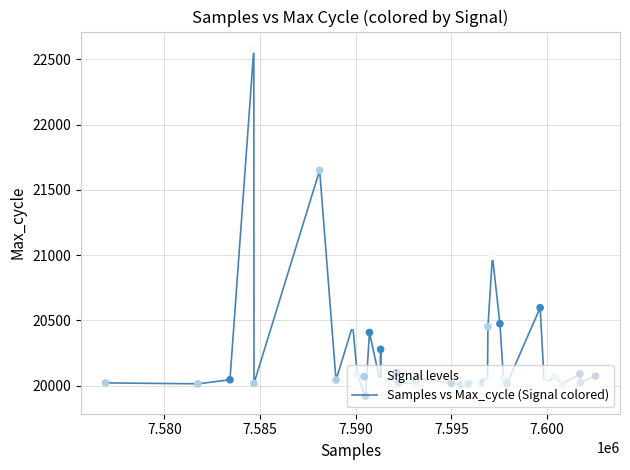

What is the smallest value displayed?

19919